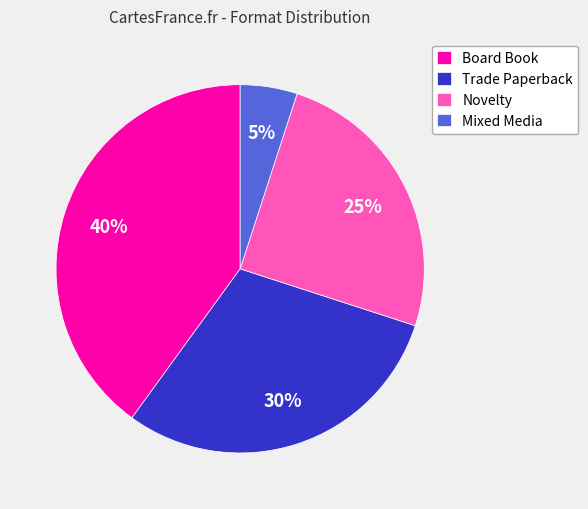

How many slices are in this pie chart?

4